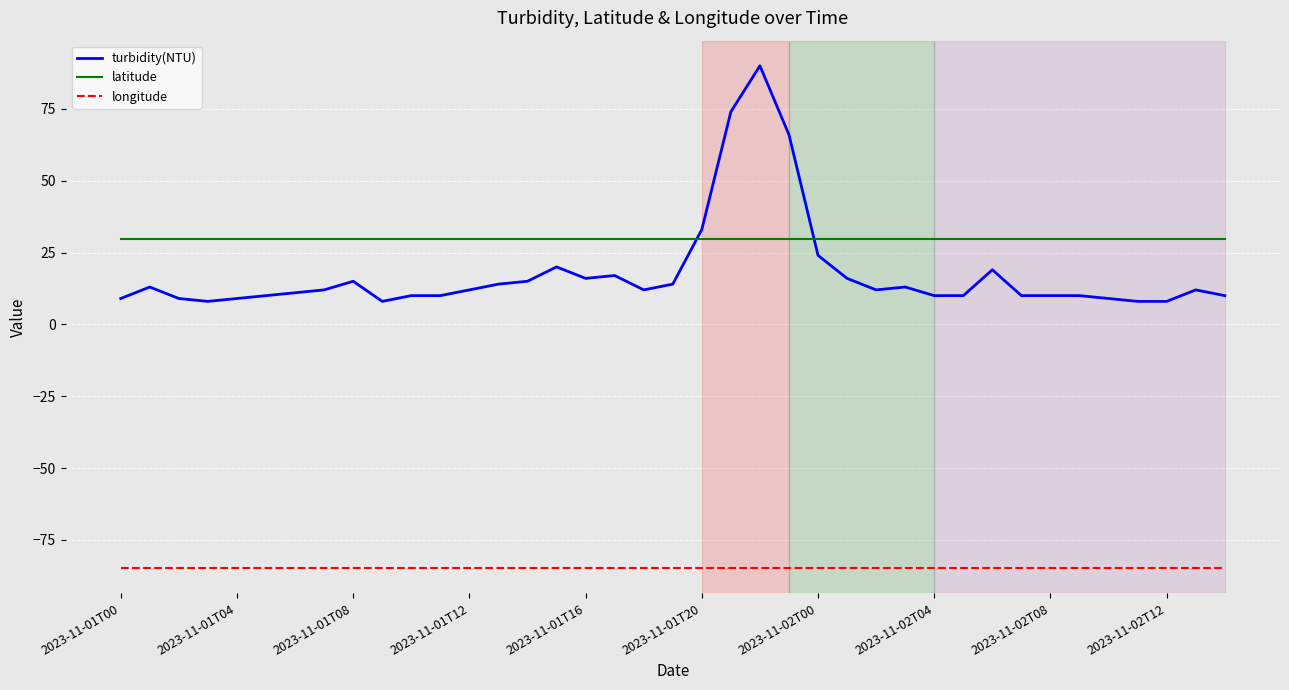

How many intersections are there between turbidity(NTU) and latitude?

2